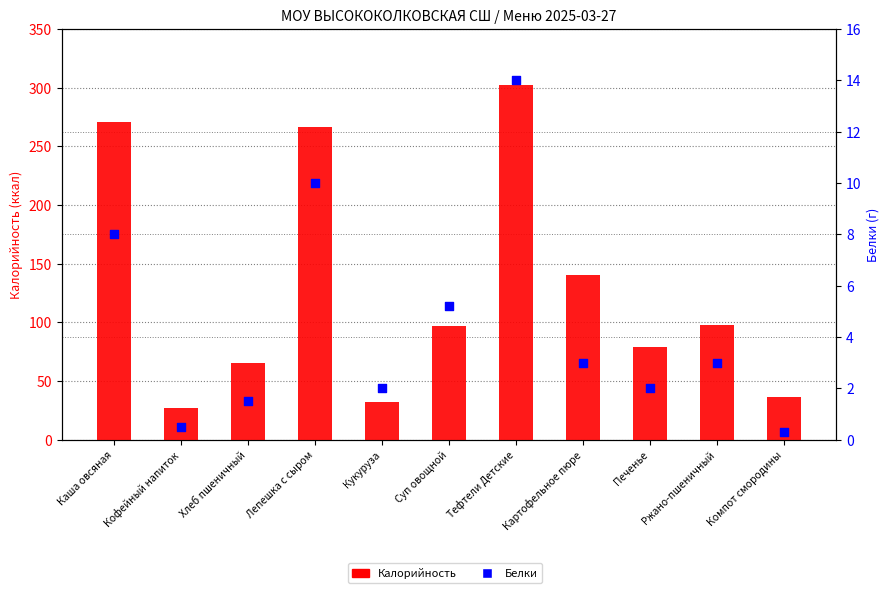

Which series contains the highest Y value?

Калорийность